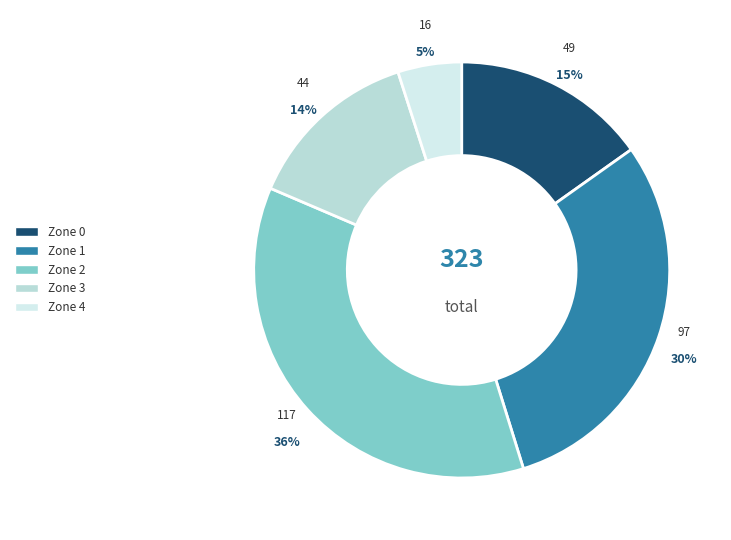

Does Zone 1 account for over 50% of the chart?

No